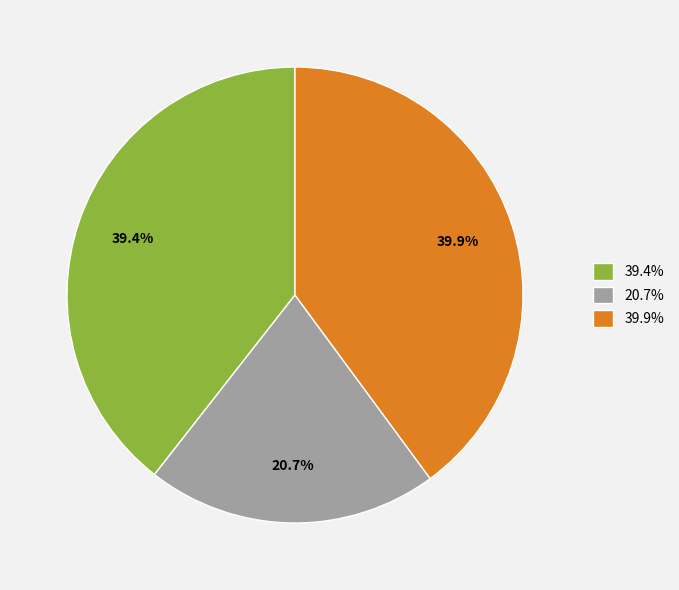

What portion of the pie excludes 39.9%?

60.1%